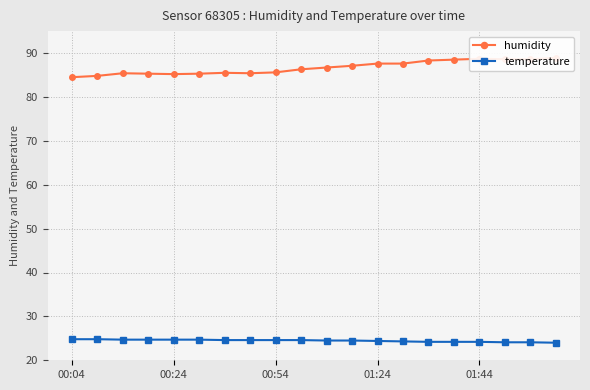

Is it true that temperature equals 8.1 at 11?

False